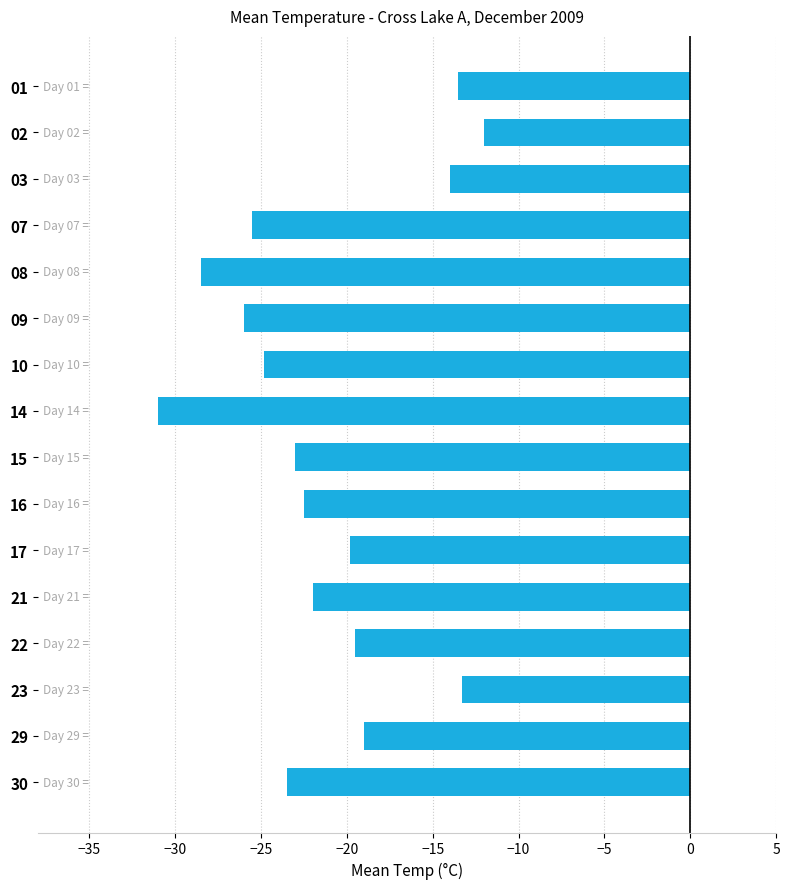

What is the maximum value shown in the chart?

-12.0